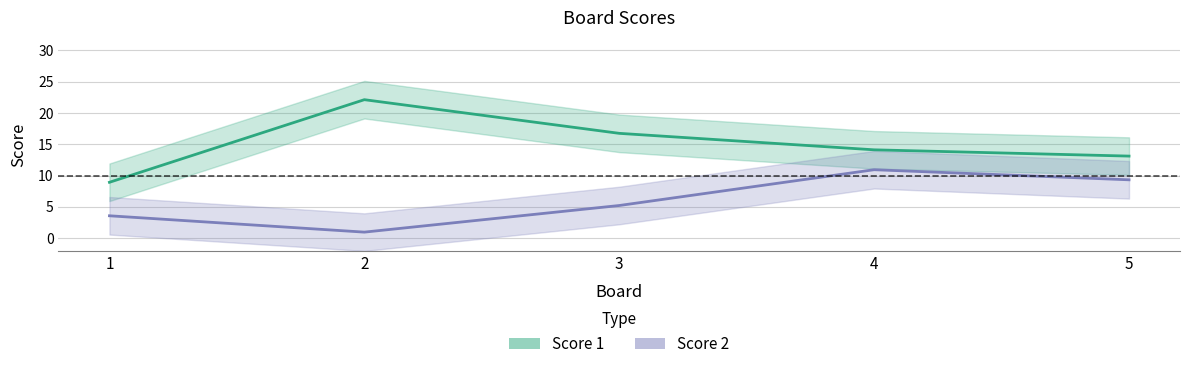

The value of Score 1 at 3 is 28.1. True or false?

False